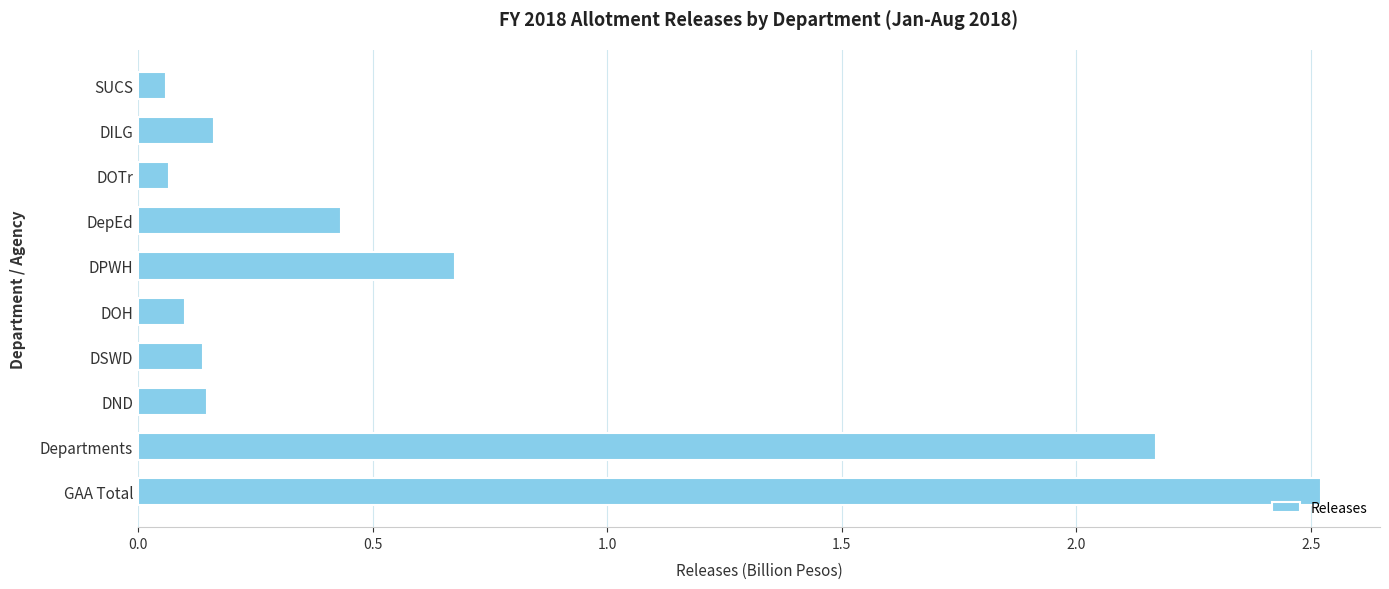

What is the sum of all values?

6.5